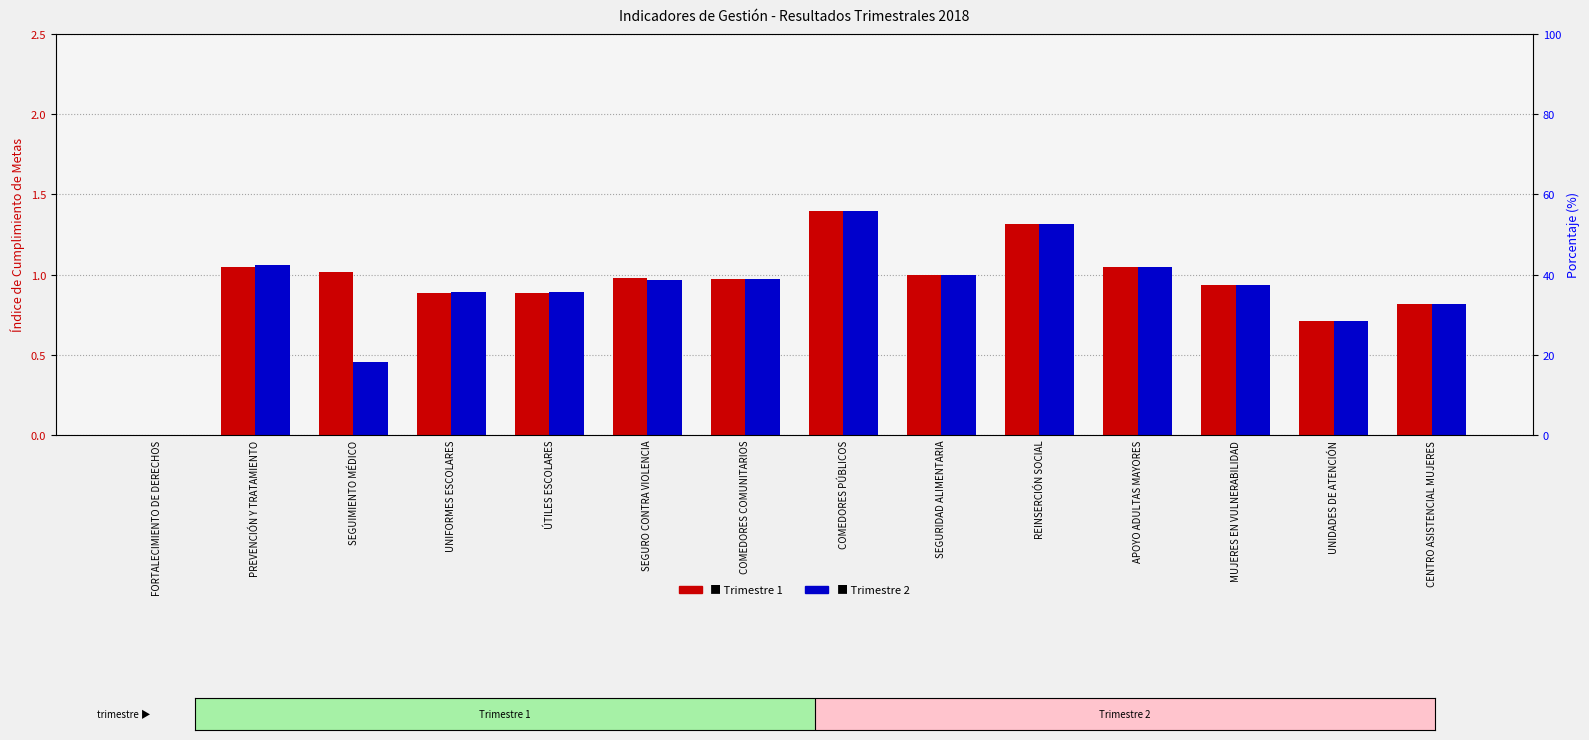

Reading right to left, extract all data points from this chart.

Trimestre 1: CENTRO ASISTENCIAL MUJERES=0.8	UNIDADES DE ATENCIÓN=0.7	MUJERES EN VULNERABILIDAD=0.9	APOYO ADULTAS MAYORES=1.0	REINSERCIÓN SOCIAL=1.3	SEGURIDAD ALIMENTARIA=1.0	COMEDORES PÚBLICOS=1.4	COMEDORES COMUNITARIOS=1.0	SEGURO CONTRA VIOLENCIA=1.0	ÚTILES ESCOLARES=0.9	UNIFORMES ESCOLARES=0.9	SEGUIMIENTO MÉDICO=1.0	PREVENCIÓN Y TRATAMIENTO=1.0	FORTALECIMIENTO DE DERECHOS=0.0
Trimestre 2: CENTRO ASISTENCIAL MUJERES=0.8	UNIDADES DE ATENCIÓN=0.7	MUJERES EN VULNERABILIDAD=0.9	APOYO ADULTAS MAYORES=1.0	REINSERCIÓN SOCIAL=1.3	SEGURIDAD ALIMENTARIA=1.0	COMEDORES PÚBLICOS=1.4	COMEDORES COMUNITARIOS=1.0	SEGURO CONTRA VIOLENCIA=1.0	ÚTILES ESCOLARES=0.9	UNIFORMES ESCOLARES=0.9	SEGUIMIENTO MÉDICO=0.5	PREVENCIÓN Y TRATAMIENTO=1.1	FORTALECIMIENTO DE DERECHOS=0.0